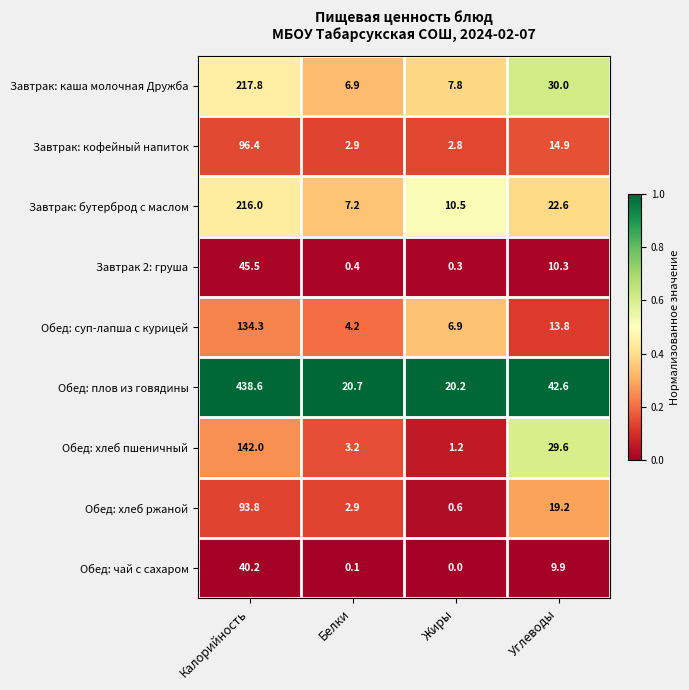

At how many categories does at least one series exceed 0?

4